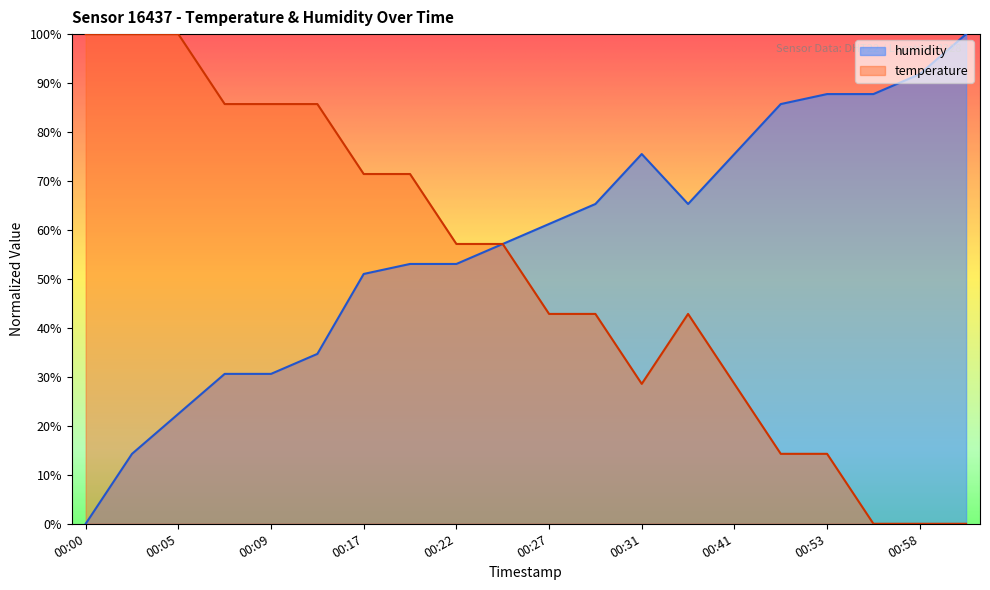

The humidity series shows 57.1 at 00:24. True or false?

True